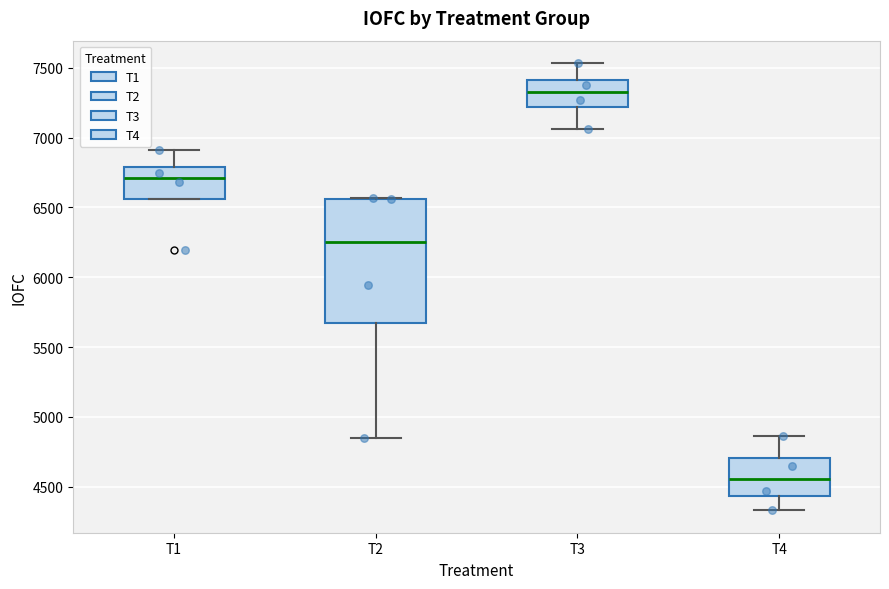

Reading left to right, transcribe this box plot: for each box, give where its median line is, the range the box spans, and where its two whiskers end, as read against the y-axis. The values are not printed on the chart, so give them approximately, as read against the axis.

T1: median 6700, box 6550 to 6800, whiskers 6550 to 6900
T2: median 6250, box 5650 to 6550, whiskers 4850 to 6550
T3: median 7300, box 7200 to 7400, whiskers 7050 to 7550
T4: median 4550, box 4450 to 4700, whiskers 4350 to 4850